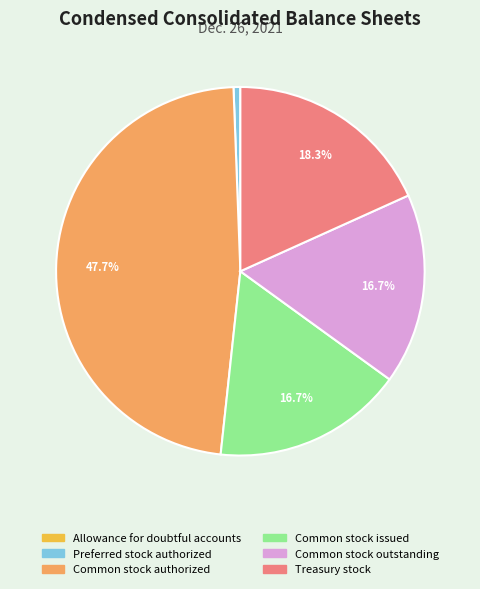

To the nearest percent, what percentage of the pie is Common stock issued?

17%